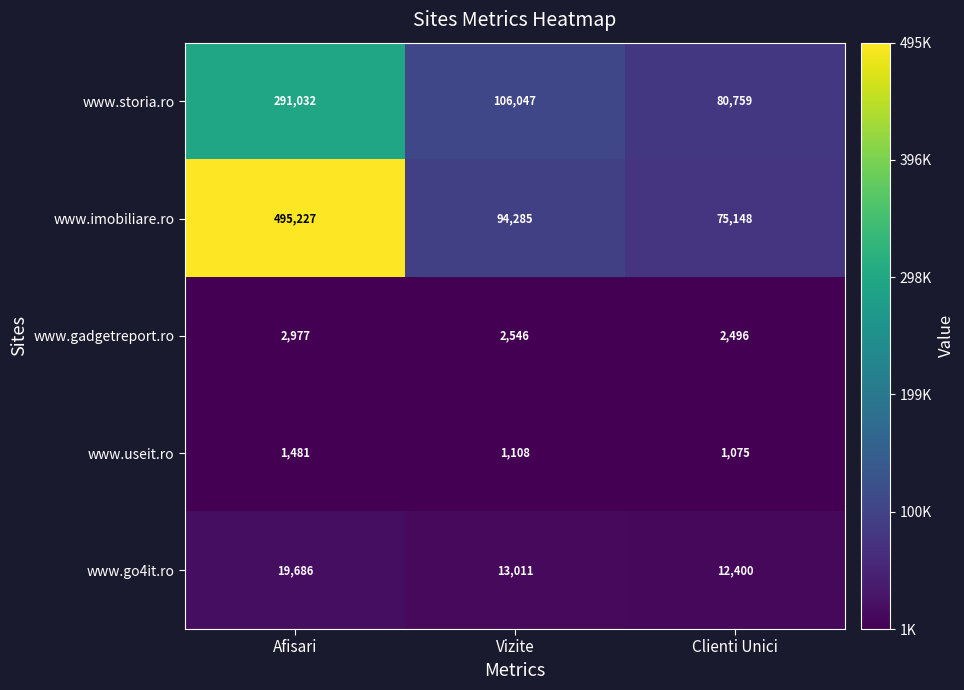

Which series has the largest range (max minus min)?

www.imobiliare.ro